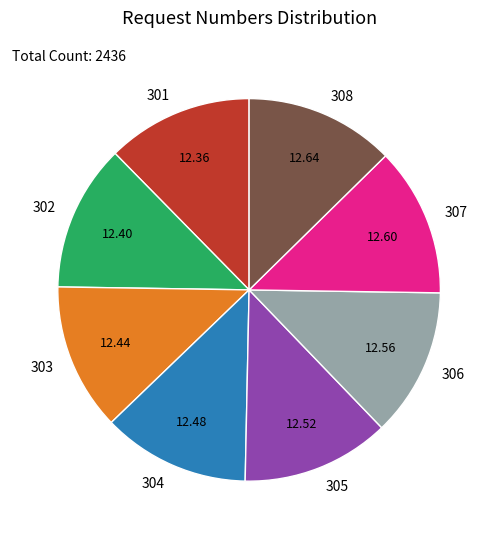

Combined, do 305 and 307 account for over 50%?

No